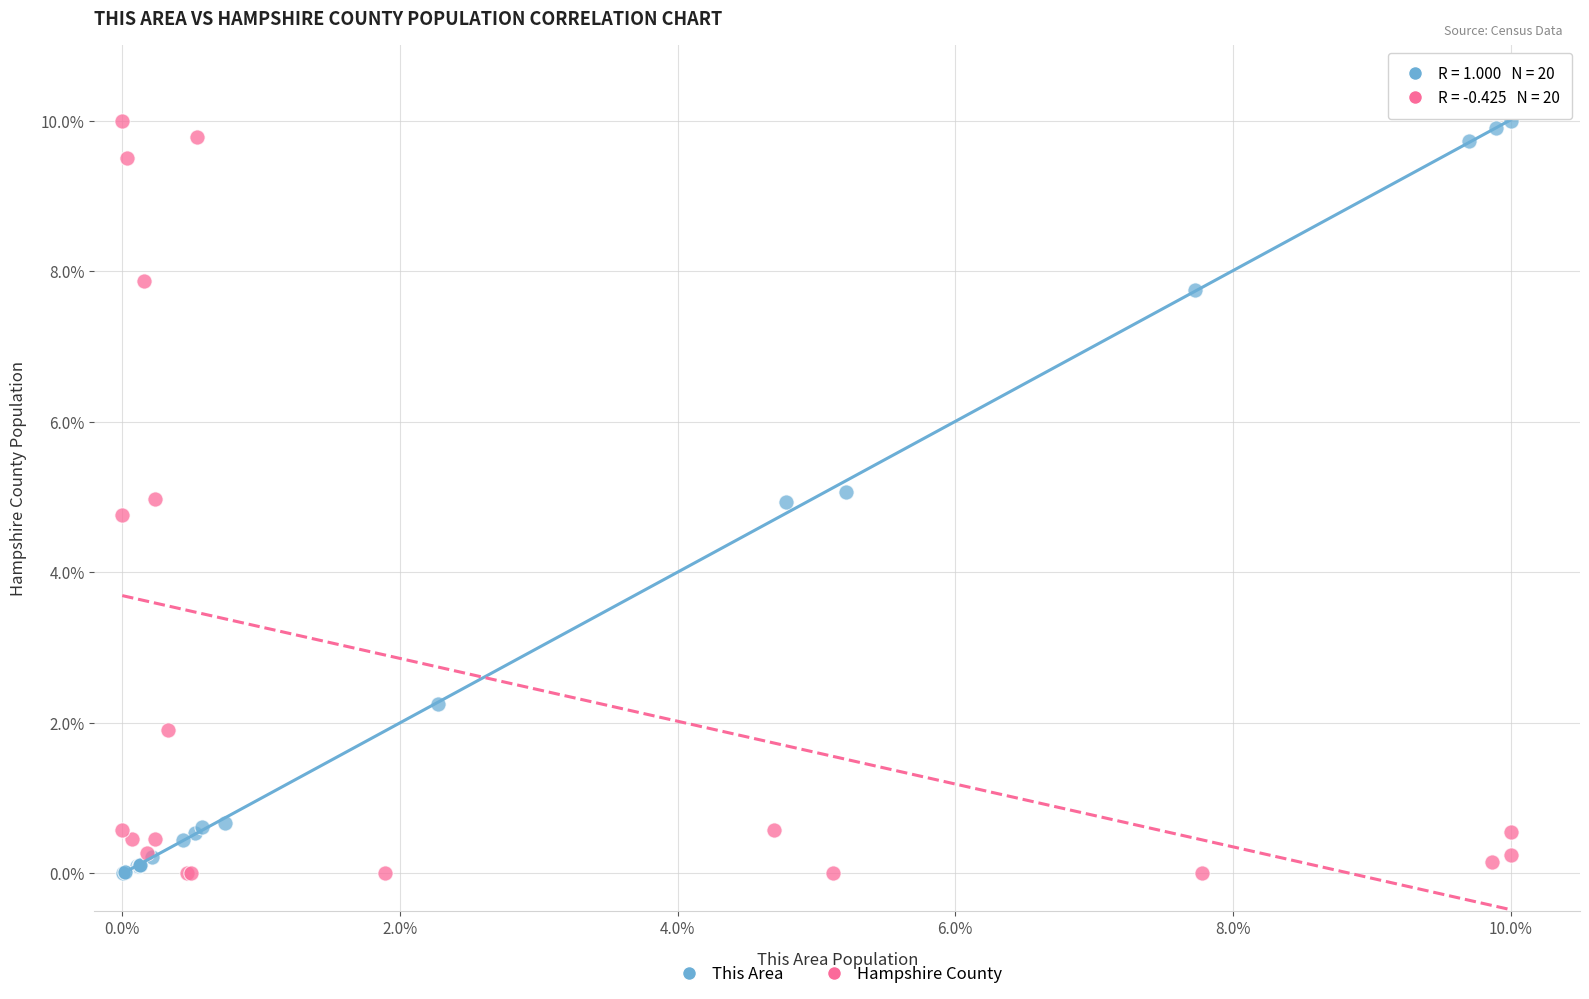

What are all the series names shown in the legend?

This Area, Hampshire County